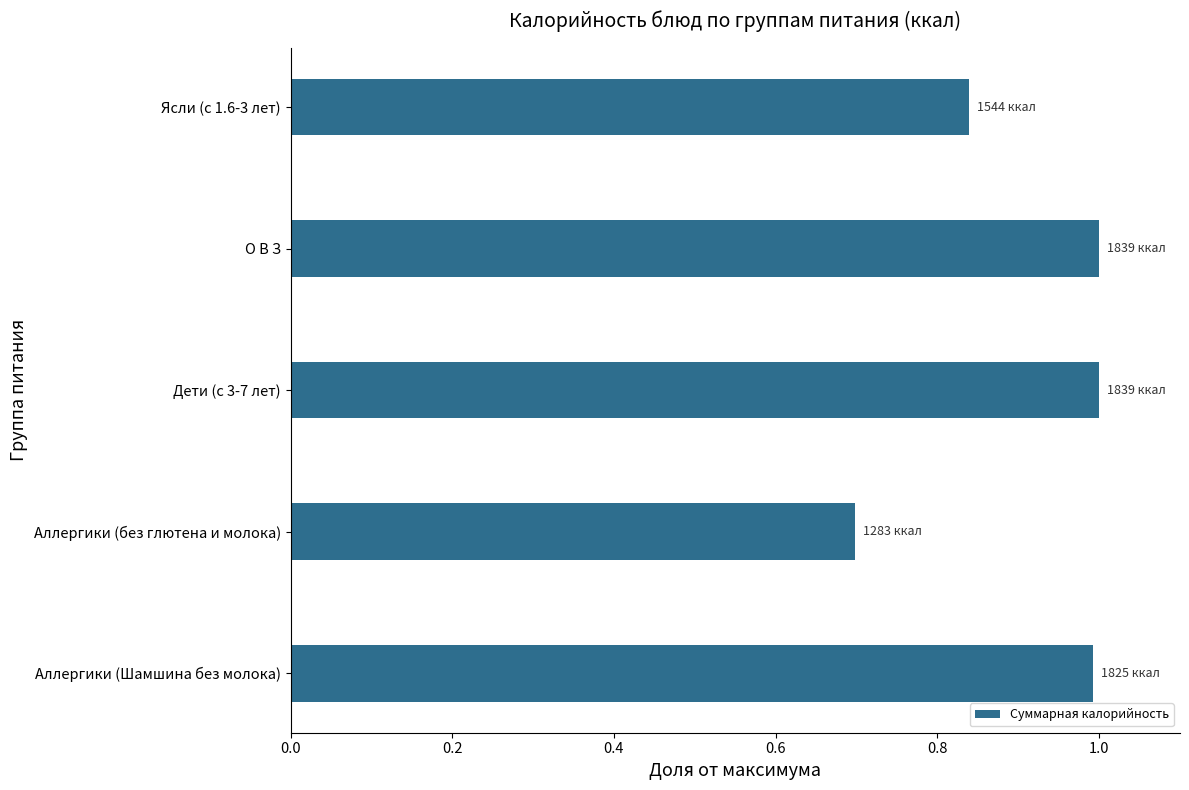

Approximately how many times larger is the value at Аллергики (Шамшина без молока) compared to Дети (с 3-7 лет)?

1.0